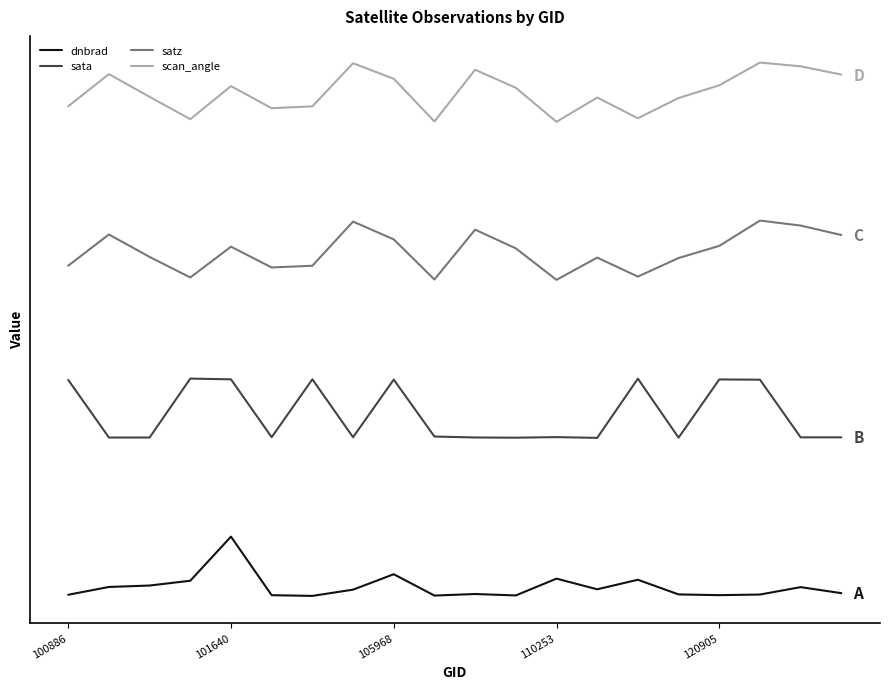

Does the chart display data point markers on the line(s)?

No